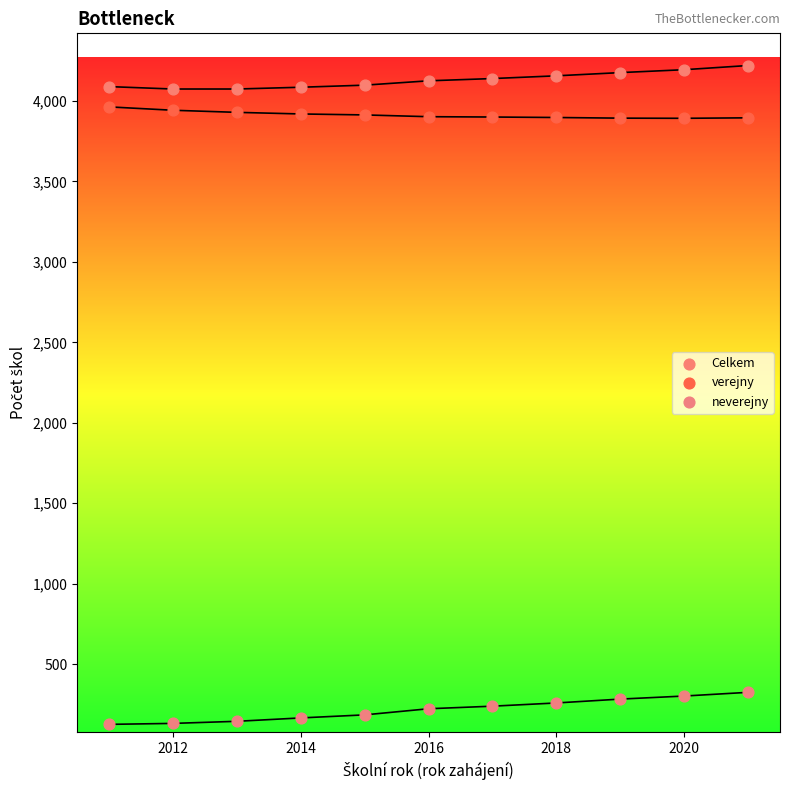

Across all data points, what is the range of Y values (max minus min)?

4094